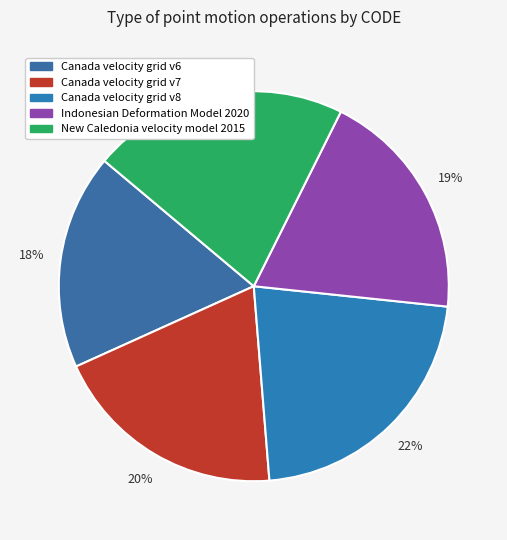

Is it true that Canada velocity grid v7 is 20% of the pie?

True